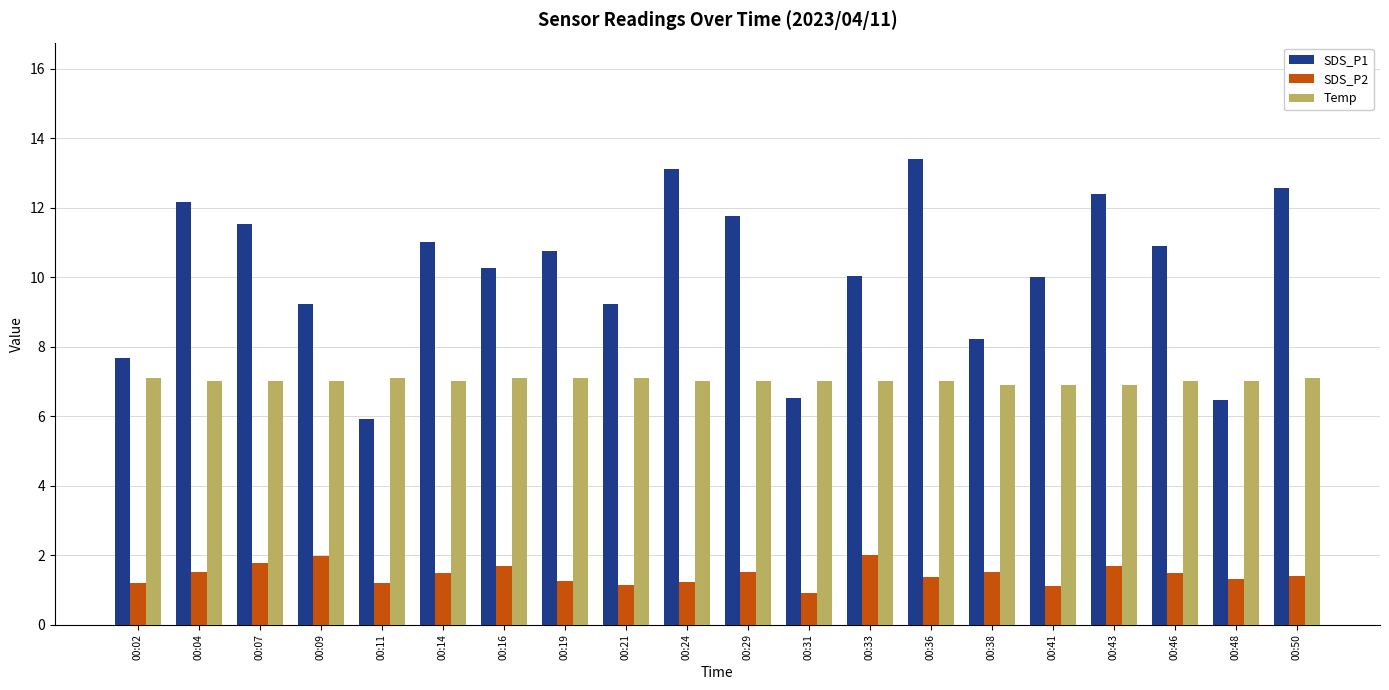

Is it true that SDS_P1 equals 12.6 at 00:50?

True